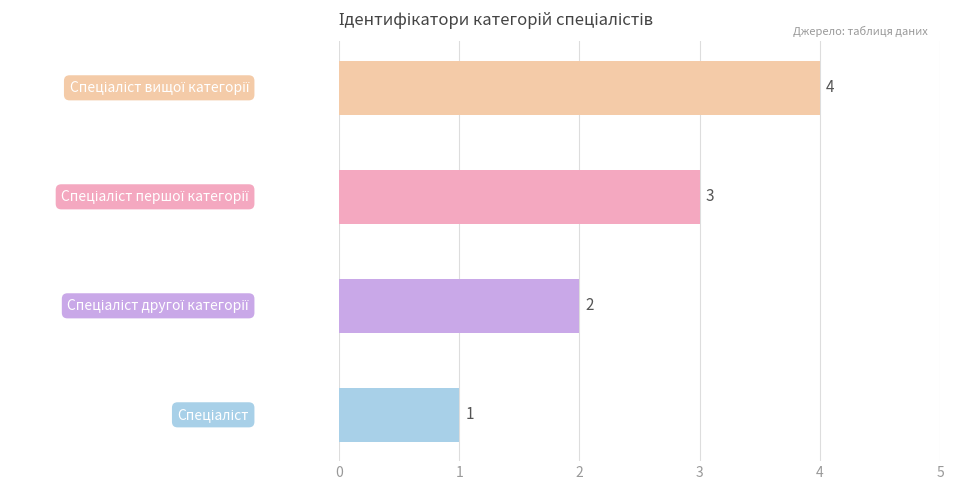

What is the sum of all values?

10